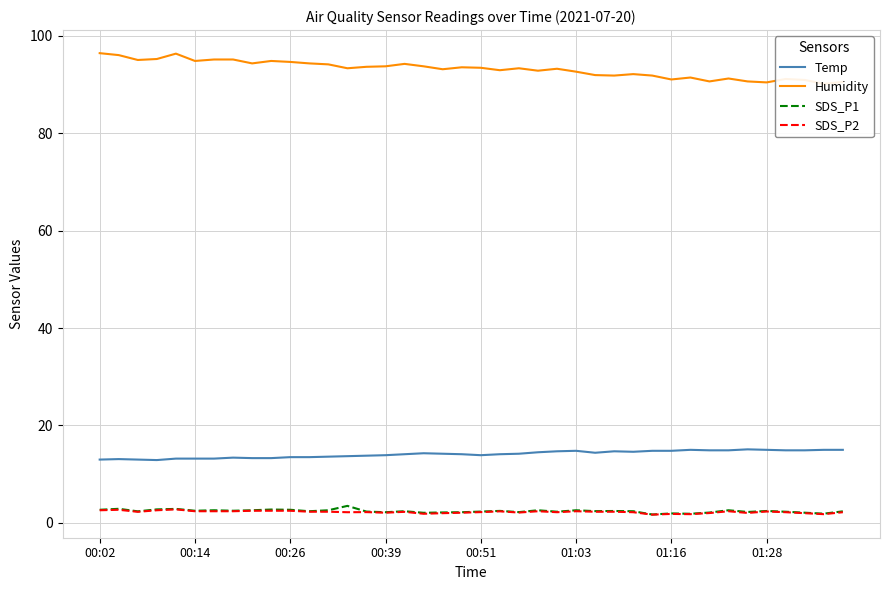

True or false: Humidity and SDS_P1 cross at least once.

False